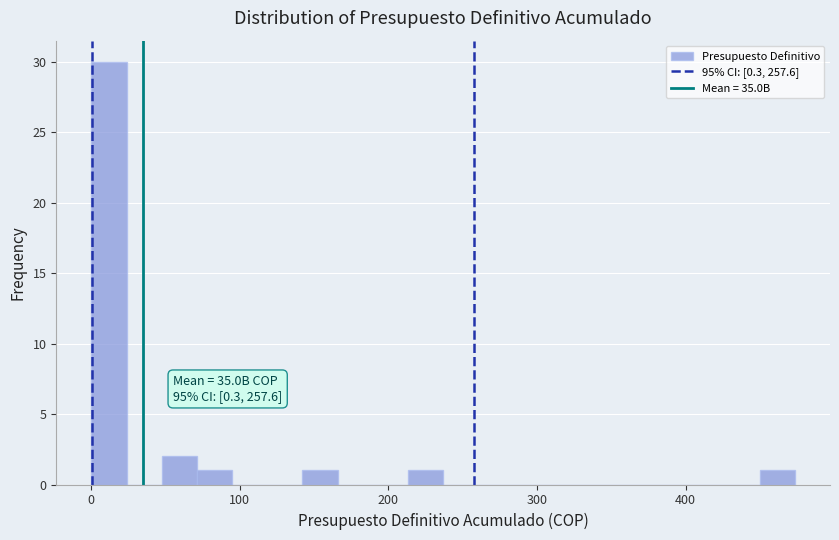

Around what value on the x-axis is the tallest bar? Give the approximate position of its centre, as read against the axis.

10